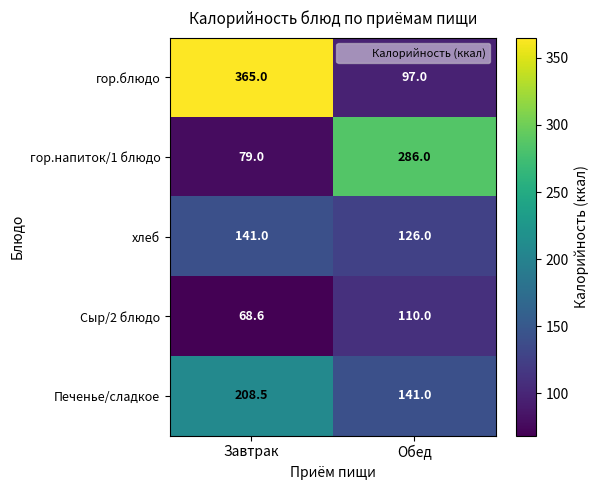

What is the difference between the Печенье/сладкое values at Завтрак and Обед?

67.5